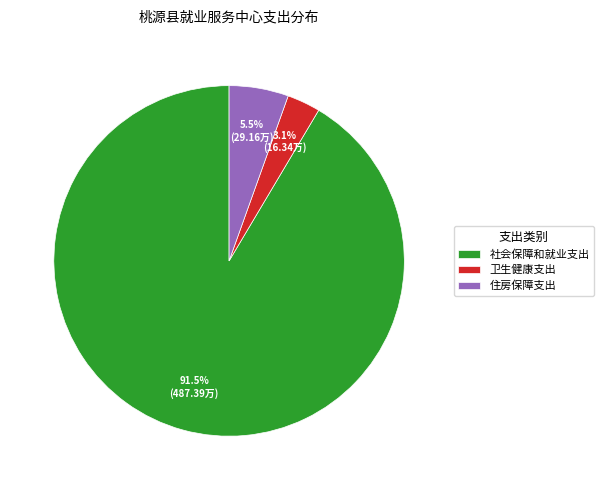

What is the total percentage of 住房保障支出 and 社会保障和就业支出?

96.9%